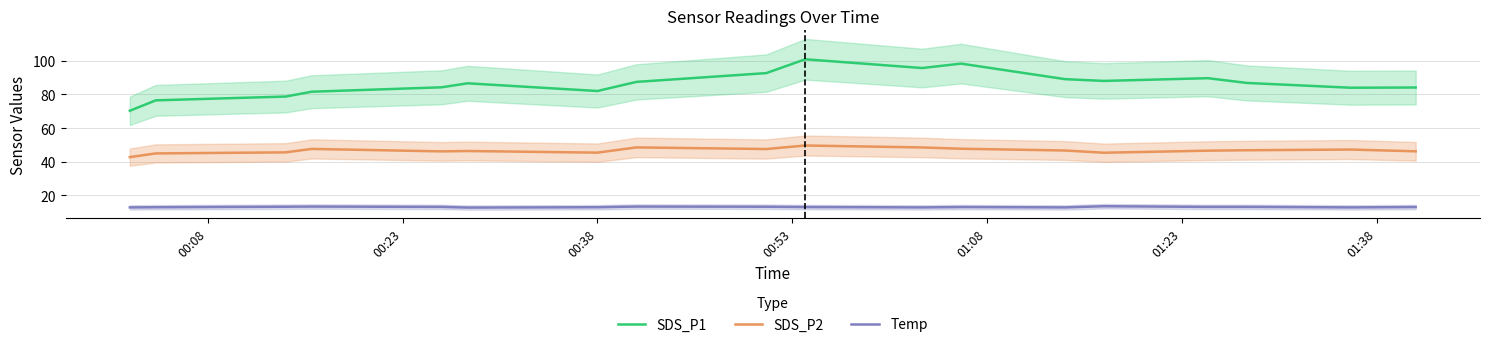

True or false: SDS_P2 and SDS_P1 intersect in this chart.

False